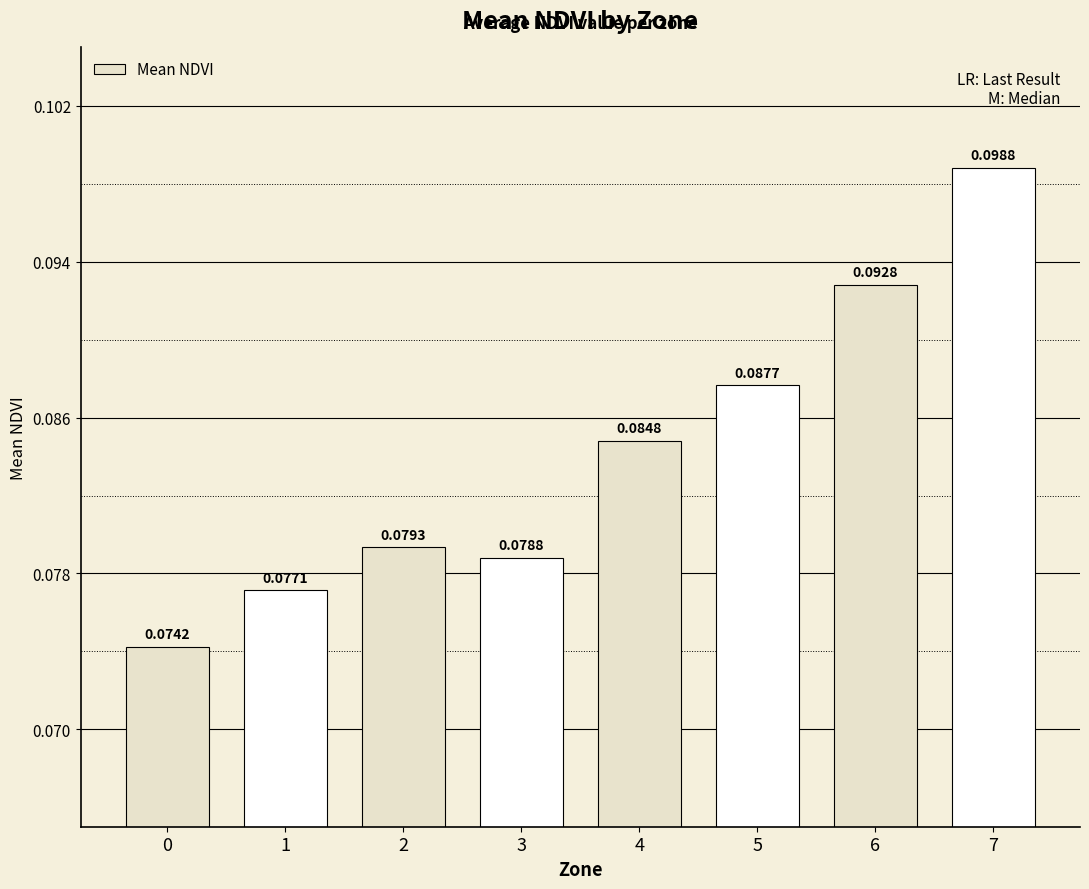

List the labels in order of value, largest first.

7, 6, 5, 4, 2, 3, 1, 0